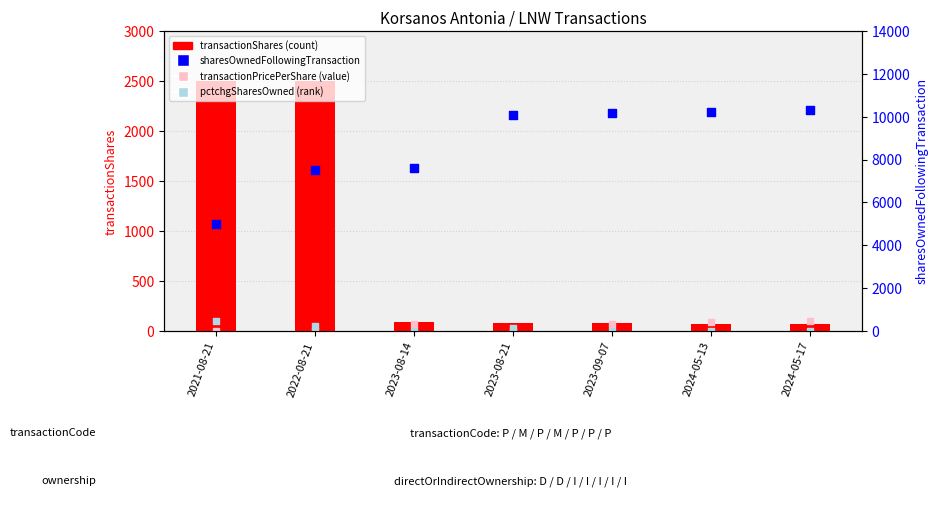

At which category is the sum across all series the highest?

2024-05-17